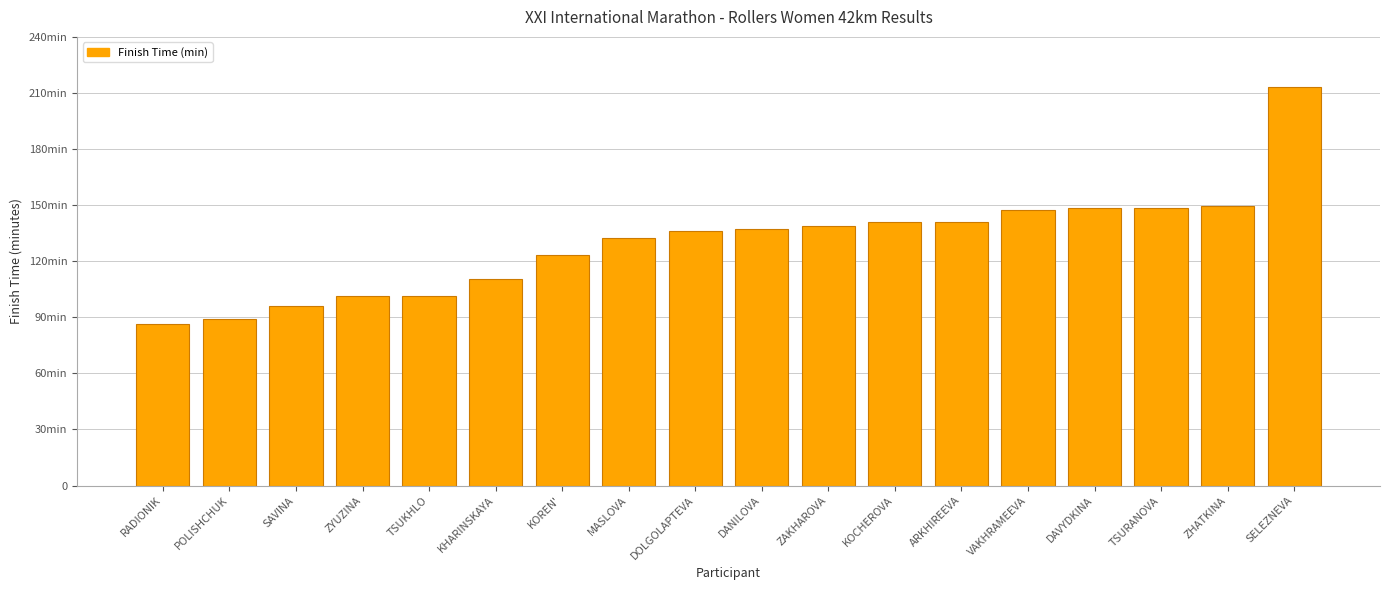

Is it true that the value at RADIONIK is 86.3?

True